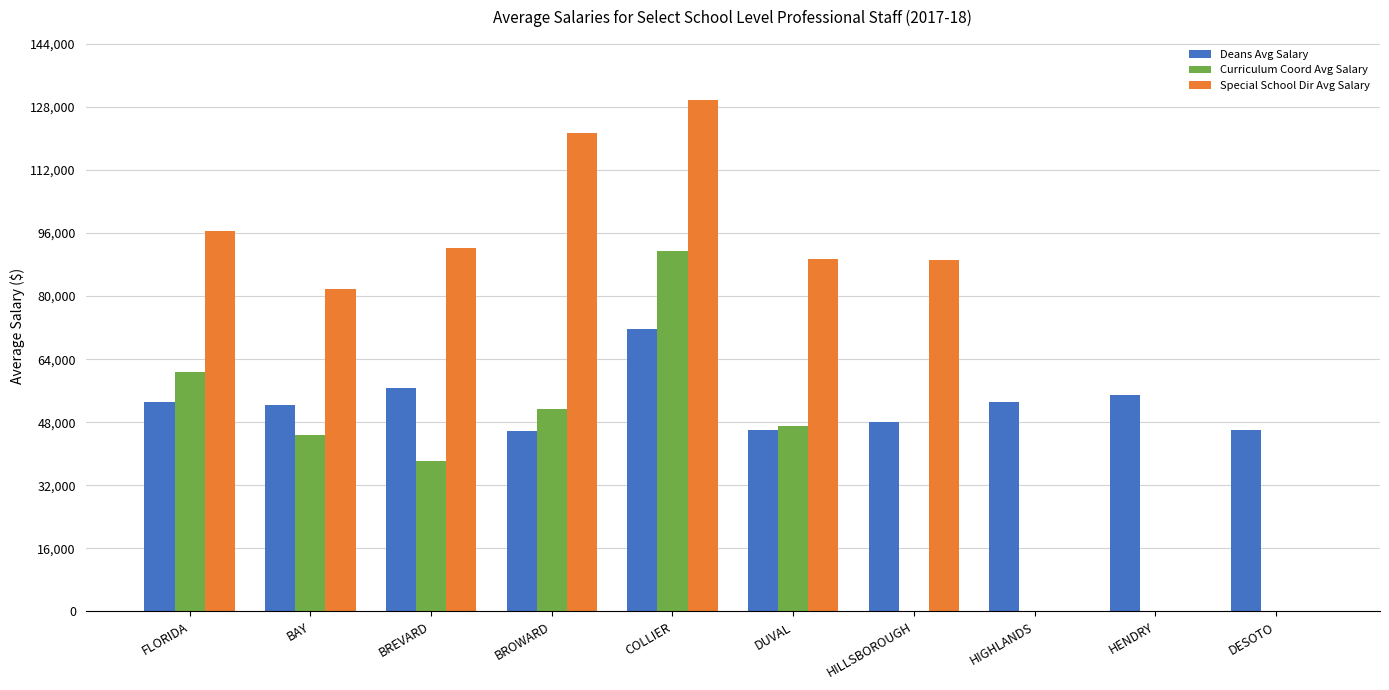

Is it true that Deans Avg Salary equals 92246.2 at HIGHLANDS?

False